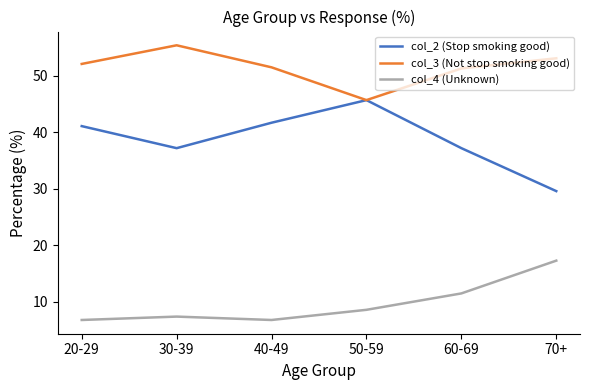

Where is the first local maximum for col_2 (Stop smoking good)?

50-59